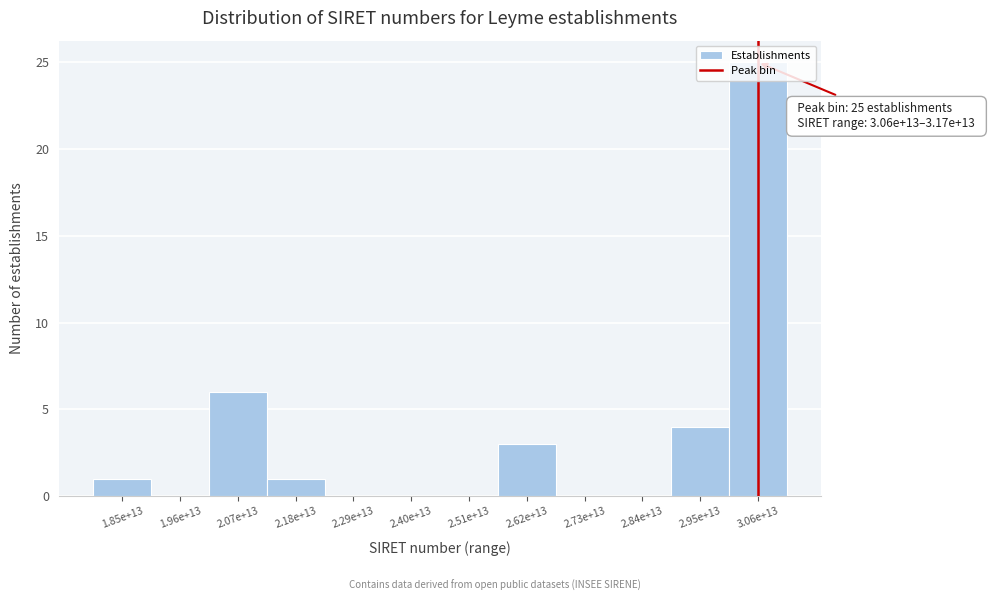

True or false: the data shows 0 at 2.84e+13.

True